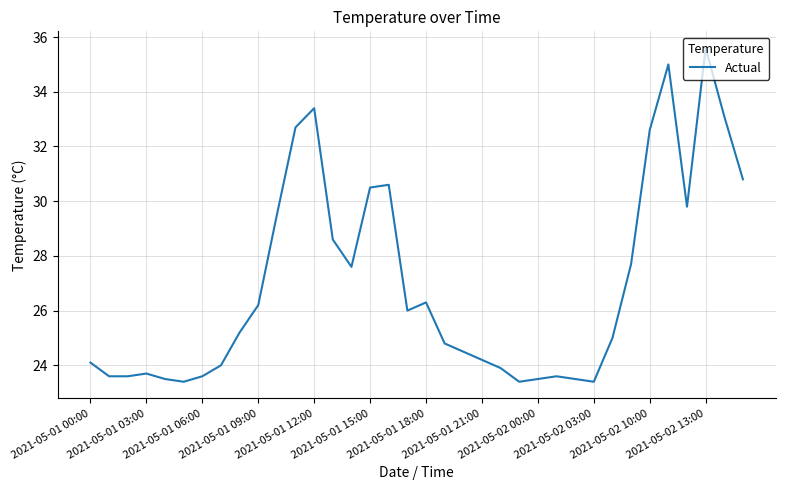

What is the difference between the maximum and minimum values?

12.2